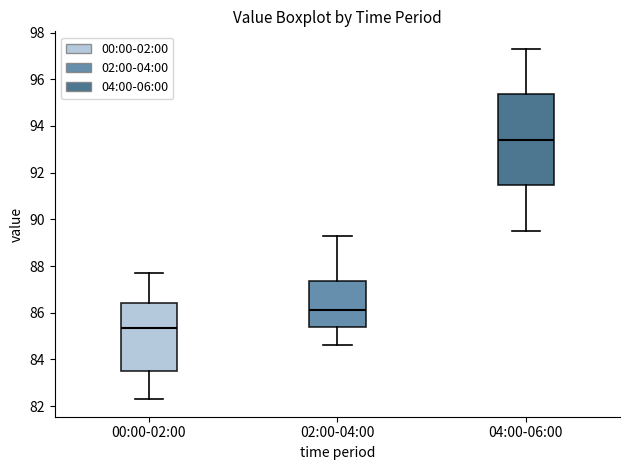

Reading left to right, read every box against the y-axis: the position of its median line, the range the box covers, and the ends of its whiskers. The values are not printed on the chart, so give them approximately, as read against the axis.

00:00-02:00: median 85.4, box 83.6 to 86.4, whiskers 82.4 to 87.8
02:00-04:00: median 86.2, box 85.4 to 87.4, whiskers 84.6 to 89.4
04:00-06:00: median 93.4, box 91.4 to 95.4, whiskers 89.6 to 97.4